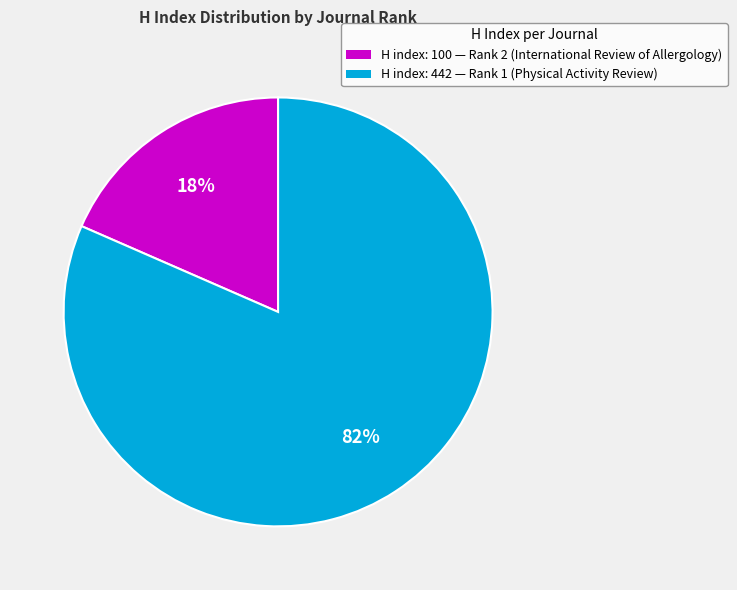

Between H index: 442 — Rank 1 (Physical Activity Review) and H index: 100 — Rank 2 (International Review of Allergology), which is larger?

H index: 442 — Rank 1 (Physical Activity Review)